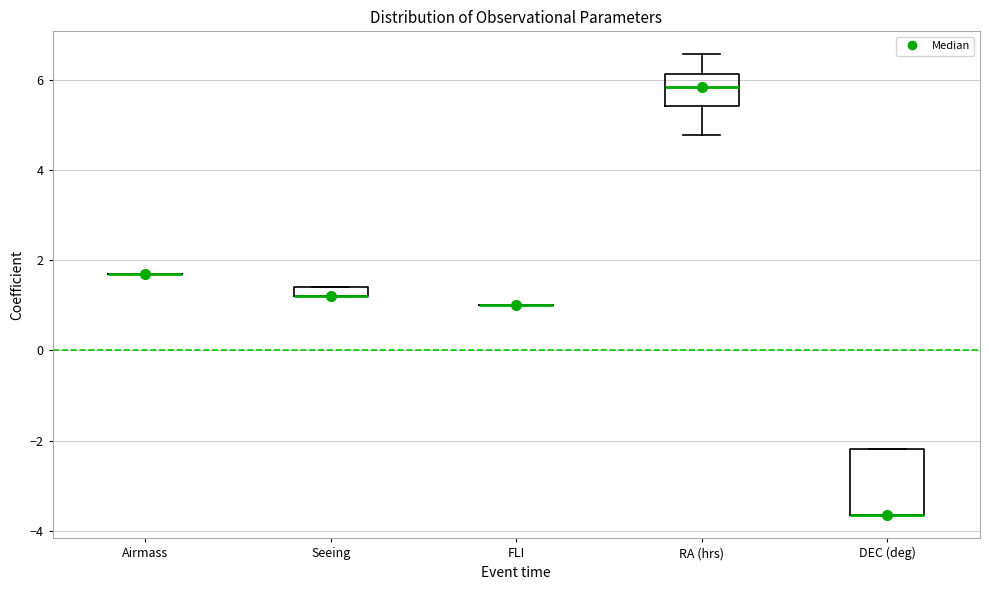

Which box is the tallest, from its lower edge to its upper edge?

DEC (deg)